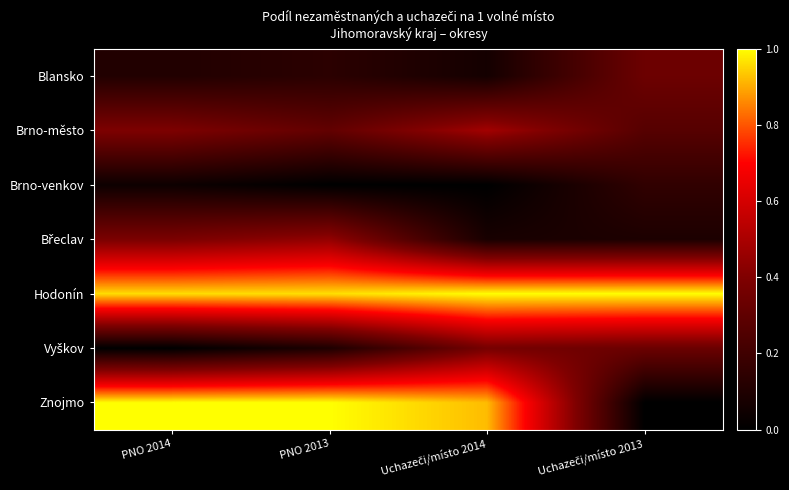

Which category has the lowest value across all series?

PNO 2013